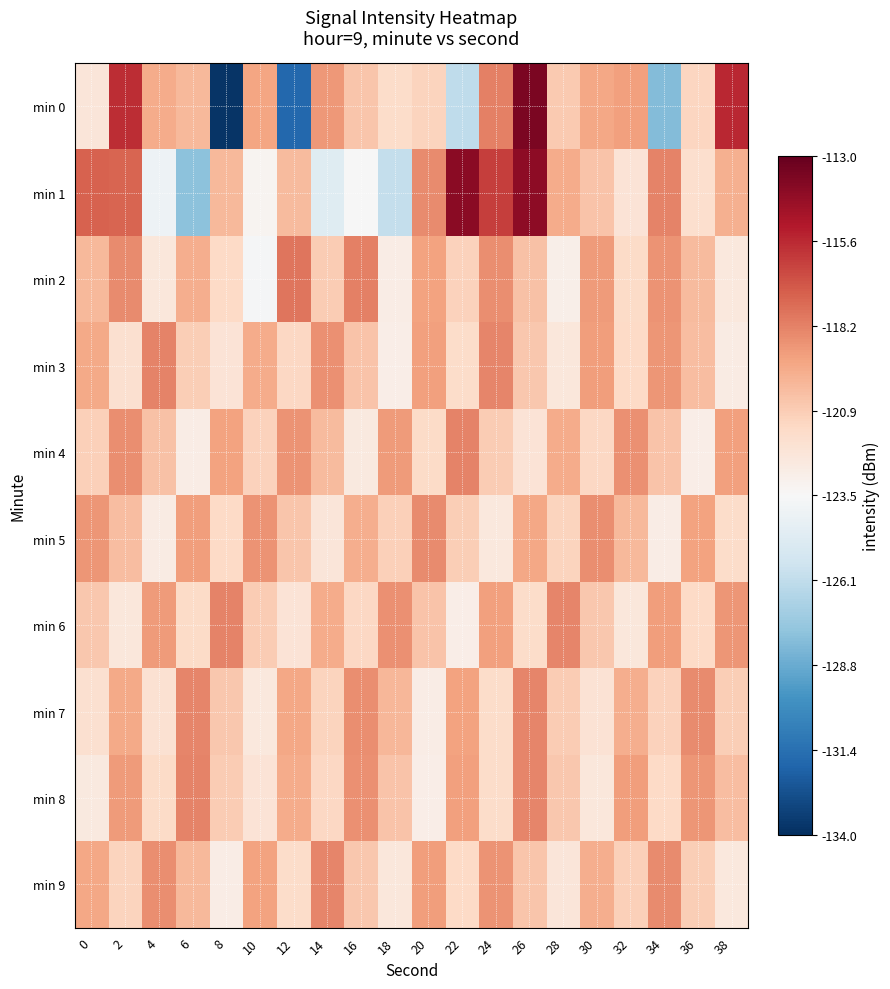

Reading right to left, transcribe all the data shown in this chart.

min 0: 38=-115.6	36=-121.3	34=-128.1	32=-119.2	30=-119.5	28=-120.8	26=-113.6	24=-118.2	22=-126.1	20=-121.2	18=-121.6	16=-120.6	14=-119.0	12=-131.7	10=-119.3	8=-133.8	6=-120.1	4=-119.6	2=-115.8	0=-122.2
min 1: 38=-119.8	36=-121.7	34=-118.3	32=-122.1	30=-120.5	28=-119.6	26=-114.1	24=-116.3	22=-114.0	20=-118.5	18=-126.0	16=-123.6	14=-124.8	12=-120.1	10=-123.2	8=-120.1	6=-127.8	4=-124.1	2=-117.4	0=-117.3
min 2: 38=-122.4	36=-120.2	34=-118.8	32=-121.5	30=-119.0	28=-122.9	26=-120.4	24=-118.6	22=-121.1	20=-119.3	18=-122.7	16=-118.2	14=-120.8	12=-117.9	10=-123.6	8=-121.4	6=-119.7	4=-122.3	2=-118.5	0=-120.1
min 3: 38=-122.6	36=-120.3	34=-118.9	32=-121.4	30=-119.1	28=-122.3	26=-120.7	24=-118.4	22=-121.6	20=-119.2	18=-122.8	16=-120.5	14=-118.7	12=-121.3	10=-119.6	8=-122.1	6=-120.9	4=-118.3	2=-121.8	0=-119.5
min 4: 38=-119.2	36=-122.8	34=-120.5	32=-118.7	30=-121.3	28=-119.6	26=-122.1	24=-120.8	22=-118.3	20=-121.5	18=-119.0	16=-122.5	14=-120.2	12=-118.8	10=-121.1	8=-119.3	6=-122.7	4=-120.4	2=-118.6	0=-121.0
min 5: 38=-121.6	36=-119.3	34=-122.7	32=-120.1	30=-118.6	28=-121.2	26=-119.4	24=-122.4	22=-120.9	20=-118.5	18=-121.0	16=-119.7	14=-122.2	12=-120.6	10=-118.8	8=-121.4	6=-119.1	4=-122.6	2=-120.3	0=-118.9
min 6: 38=-118.9	36=-121.4	34=-119.1	32=-122.3	30=-120.7	28=-118.4	26=-121.6	24=-119.2	22=-122.8	20=-120.5	18=-118.7	16=-121.3	14=-119.6	12=-122.1	10=-120.8	8=-118.3	6=-121.5	4=-119.0	2=-122.3	0=-120.7
min 7: 38=-120.9	36=-118.5	34=-121.1	32=-119.7	30=-122.0	28=-120.8	26=-118.4	24=-121.6	22=-119.3	20=-122.7	18=-120.0	16=-118.6	14=-121.2	12=-119.4	10=-122.4	8=-120.7	6=-118.4	4=-121.9	2=-119.5	0=-121.8
min 8: 38=-120.3	36=-118.9	34=-121.4	32=-119.1	30=-122.3	28=-120.7	26=-118.4	24=-121.6	22=-119.2	20=-122.8	18=-120.5	16=-118.7	14=-121.3	12=-119.6	10=-122.1	8=-120.8	6=-118.3	4=-121.5	2=-119.0	0=-122.5
min 9: 38=-122.4	36=-120.9	34=-118.5	32=-121.0	30=-119.7	28=-122.2	26=-120.6	24=-118.8	22=-121.4	20=-119.1	18=-122.3	16=-120.7	14=-118.4	12=-121.6	10=-119.3	8=-122.7	6=-120.1	4=-118.6	2=-121.2	0=-119.4